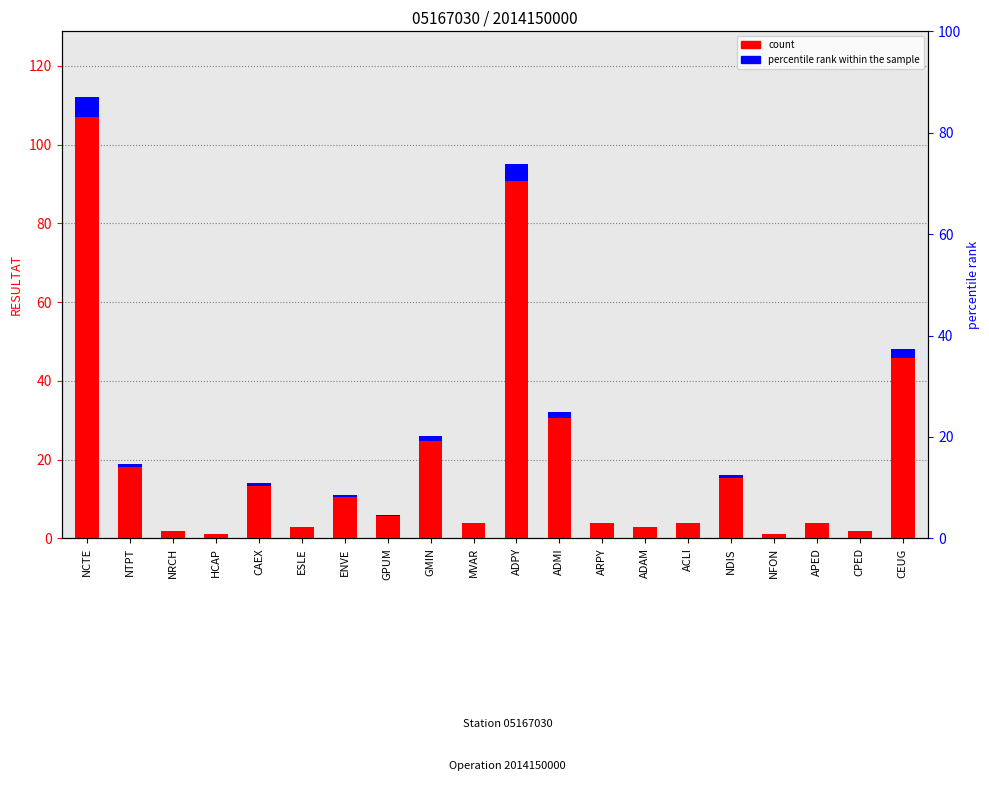

Reading right to left, list all the values displayed in this chart.

count: CEUG=45.9	CPED=1.9	APED=3.8	NFON=1.0	NDIS=15.3	ACLI=3.8	ADAM=2.9	ARPY=3.8	ADMI=30.6	ADPY=90.8	MVAR=3.8	GMIN=24.8	GPUM=5.7	ENVE=10.5	ESLE=2.9	CAEX=13.4	HCAP=1.0	NRCH=1.9	NTPT=18.2	NCTE=107.0
percentile rank within the sample: CEUG=2.1	CPED=0.1	APED=0.2	NFON=0.0	NDIS=0.7	ACLI=0.2	ADAM=0.1	ARPY=0.2	ADMI=1.4	ADPY=4.2	MVAR=0.2	GMIN=1.2	GPUM=0.3	ENVE=0.5	ESLE=0.1	CAEX=0.6	HCAP=0.0	NRCH=0.1	NTPT=0.8	NCTE=5.0